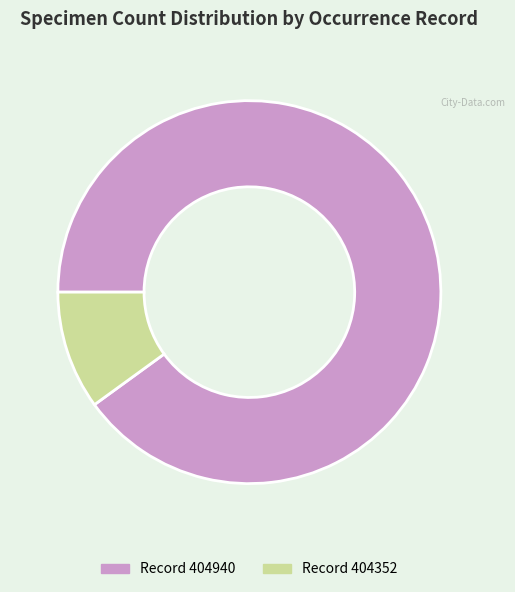

Combined, do Record 404940 and Record 404352 account for over 50%?

Yes